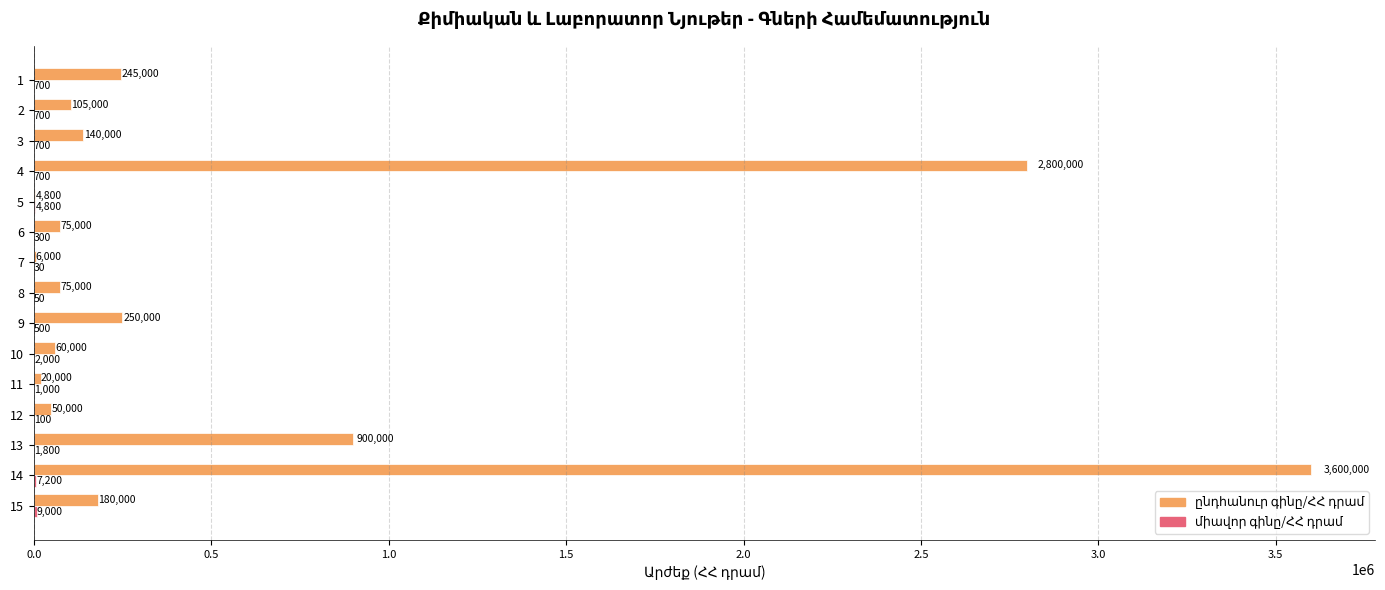

At which category does the chart reach its peak across all series?

14